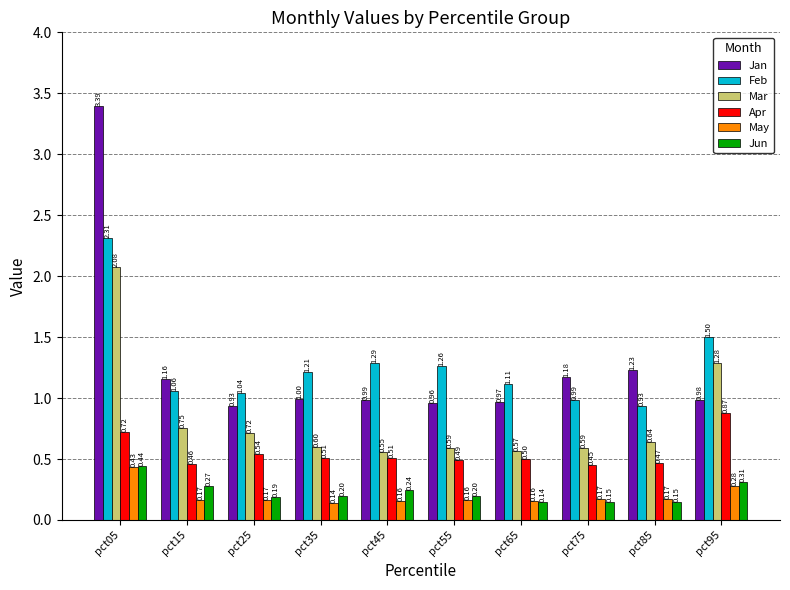

Does the chart contain stacked bars?

No